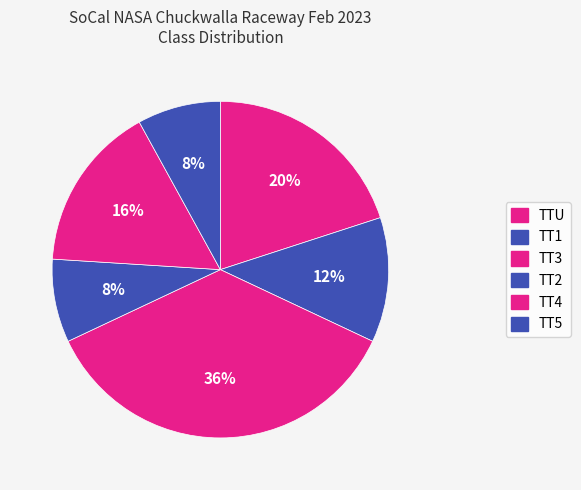

The TT2 slice represents 21% of the pie. True or false?

False